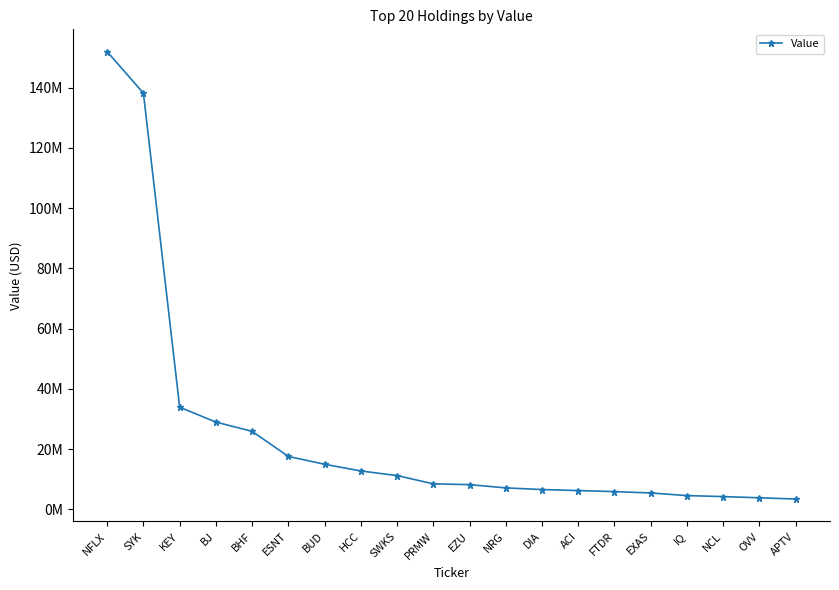

At which label is the value closest to 77703110?

KEY